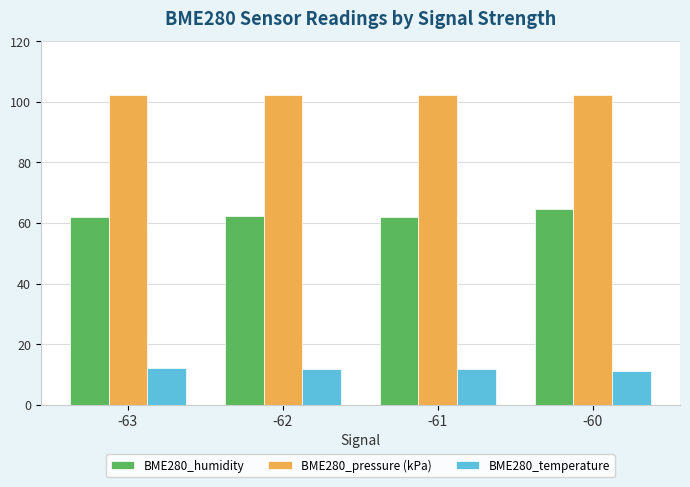

What is the spread (max minus min) of values at -60?

91.1